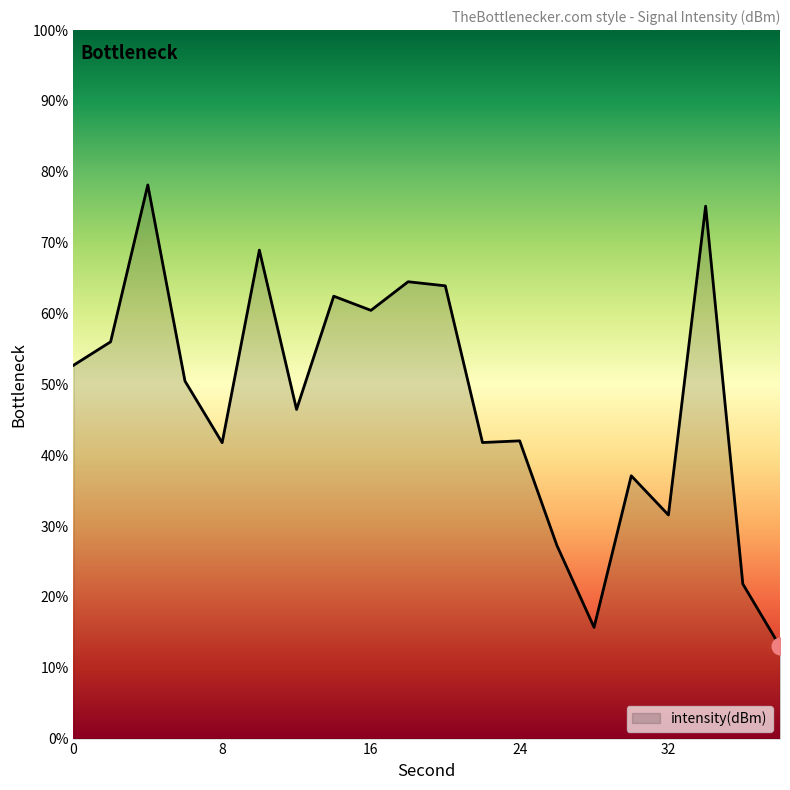

What is the difference between the maximum and minimum values?

65.1